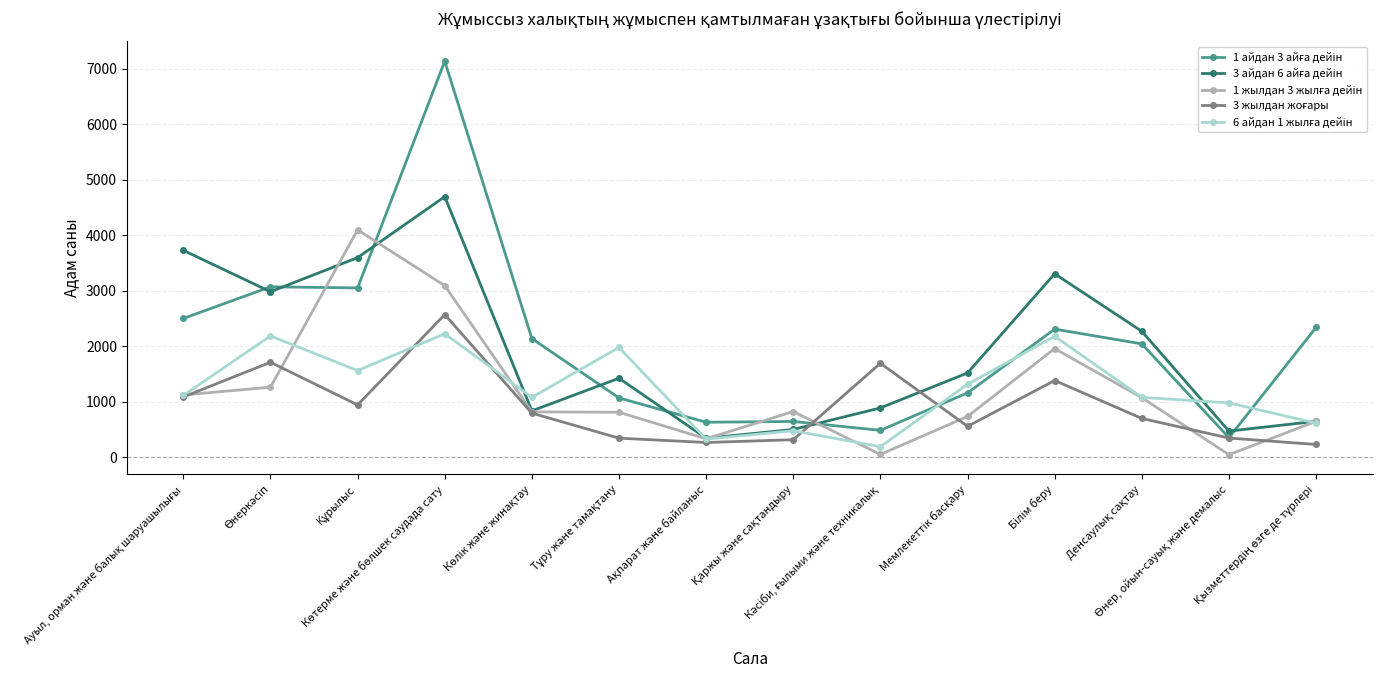

Where does the 6 айдан 1 жылға дейін series first go above 1115?

Өнеркәсіп